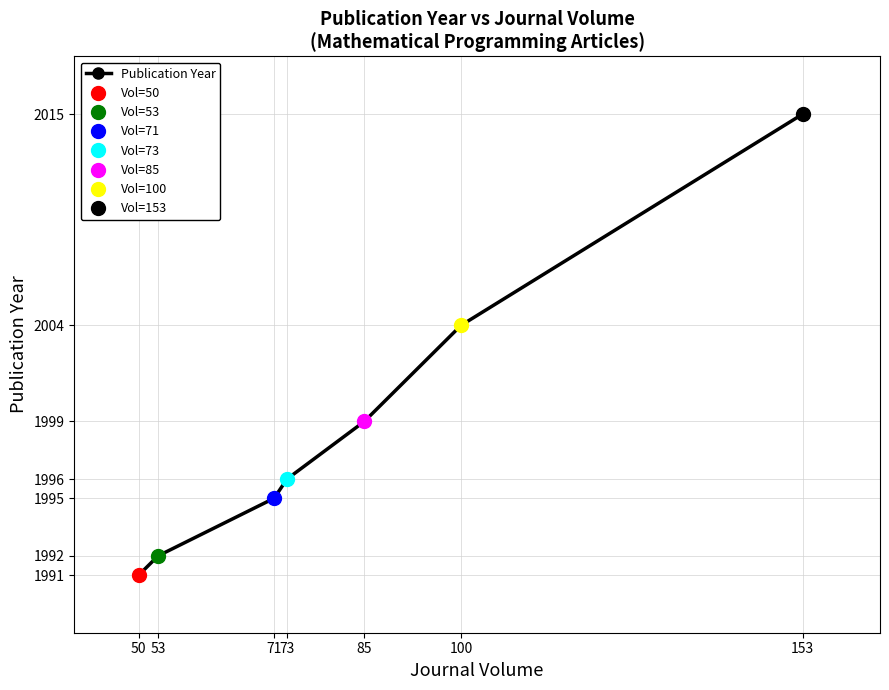

Reading left to right, transcribe all the data shown in this chart.

50=1991	53=1992	71=1995	73=1996	85=1999	100=2004	153=2015